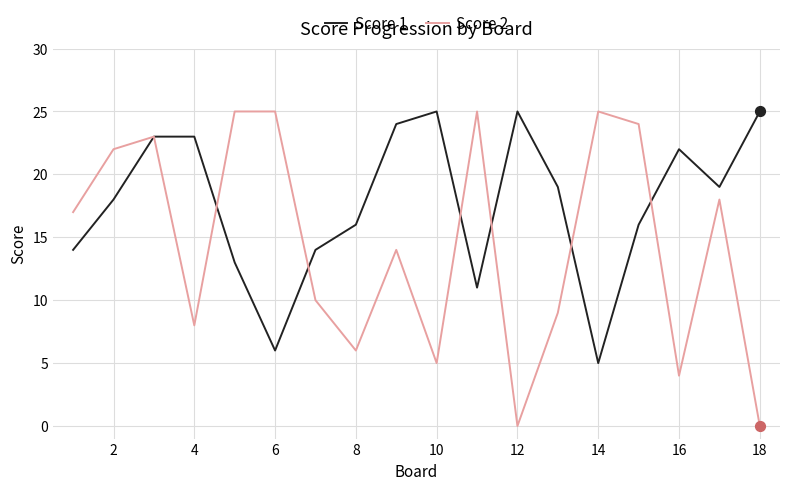

Which series has the widest spread of values?

Score 2